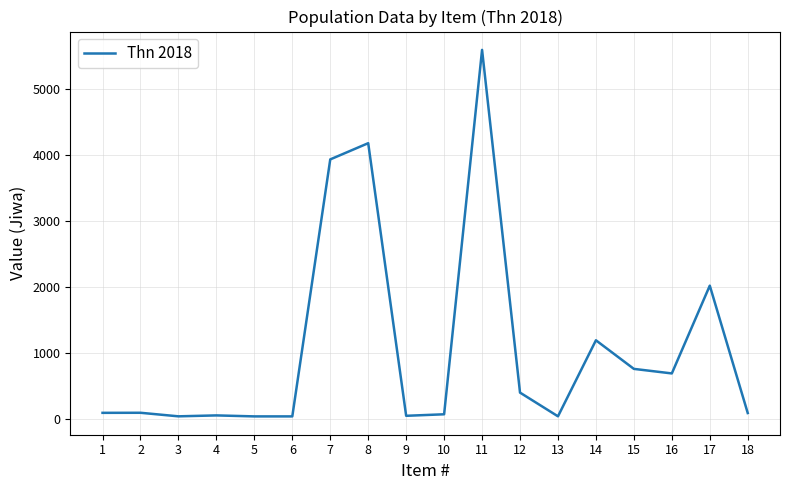

What is the difference between the maximum and minimum values?

5562